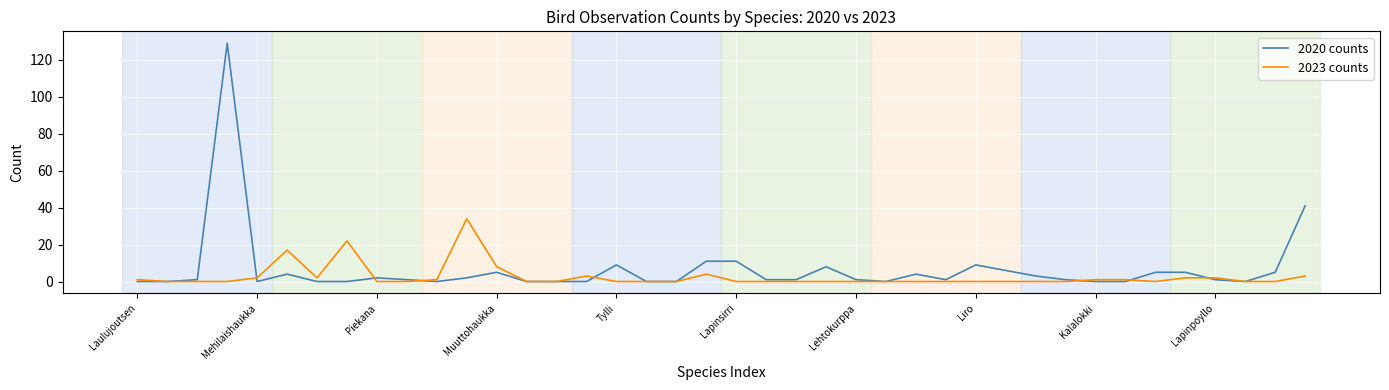

Which series has the largest range (max minus min)?

2020 counts